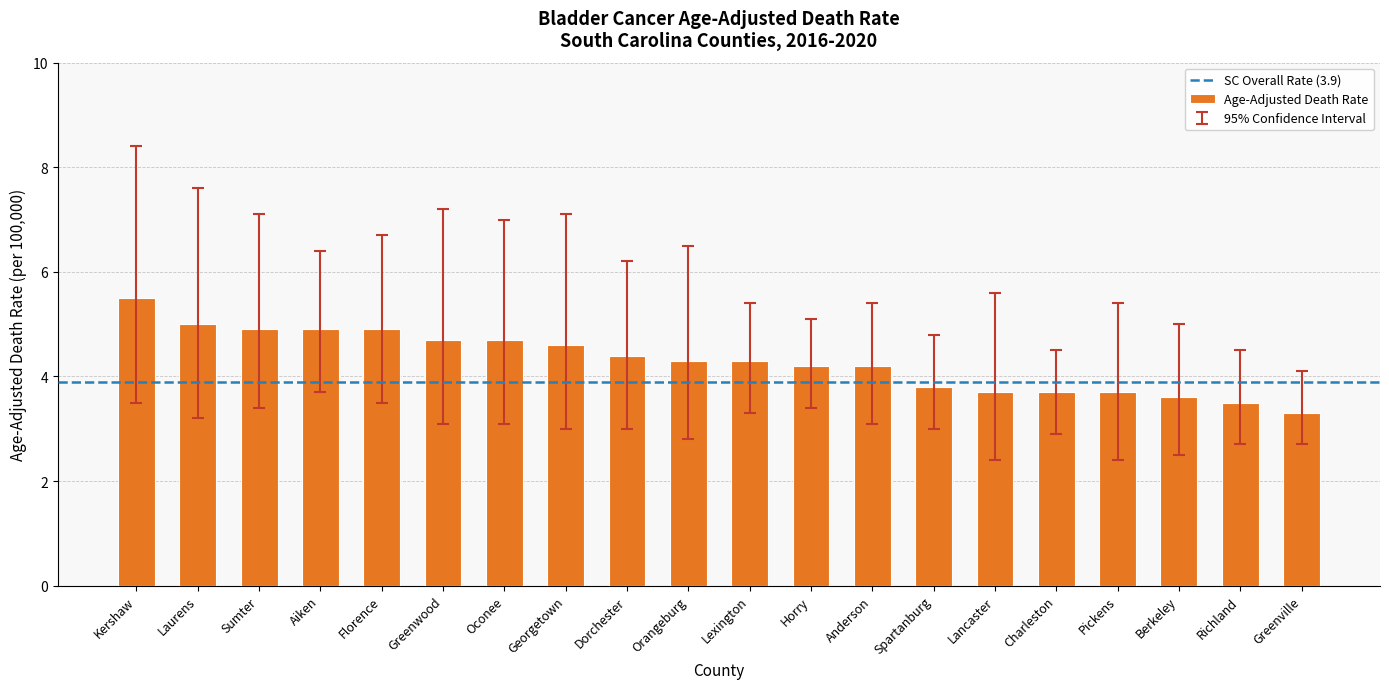

What is the sum of the values at Berkeley and Greenville?

6.9